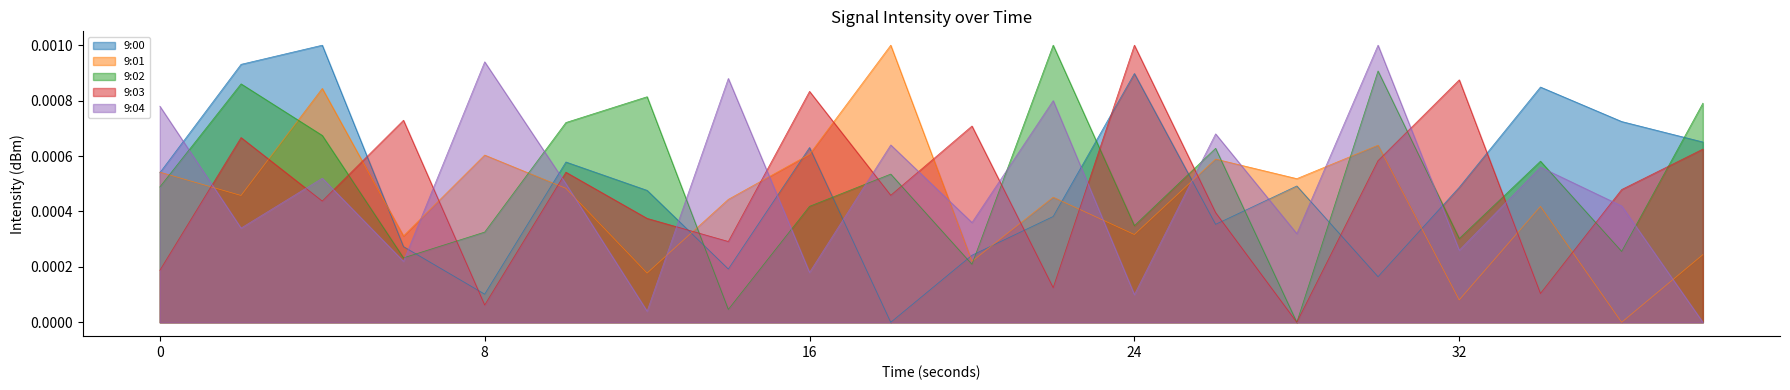

Rank the categories by 9:02 value from highest to lowest.

22, 30, 2, 12, 38, 10, 4, 26, 34, 18, 0, 16, 24, 8, 32, 36, 6, 20, 14, 28